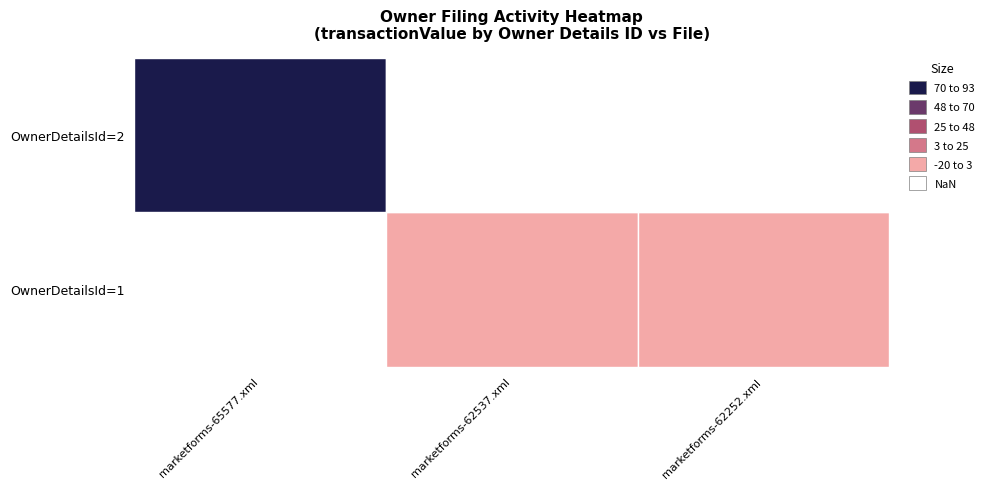

Which series changed the most between 1 and 2?

marketforms-65577.xml